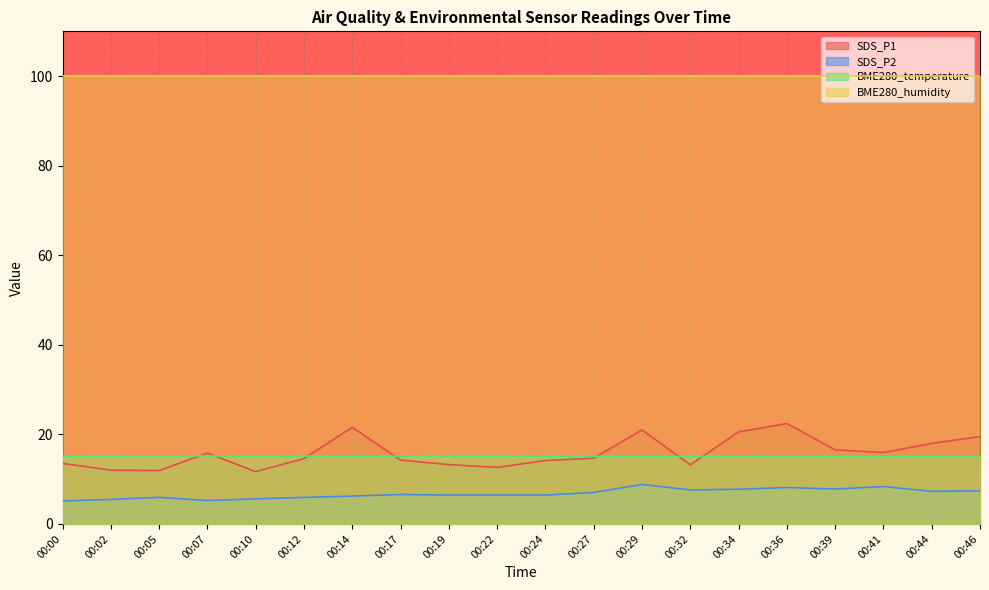

List the series in order of their peak value, lowest first.

SDS_P2, BME280_temperature, SDS_P1, BME280_humidity